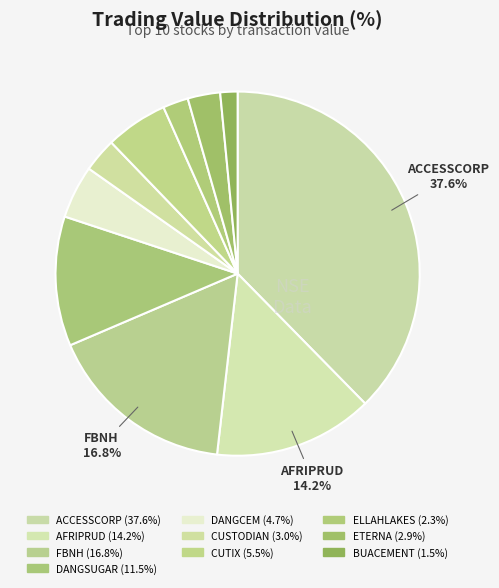

How many slices are in this pie chart?

10